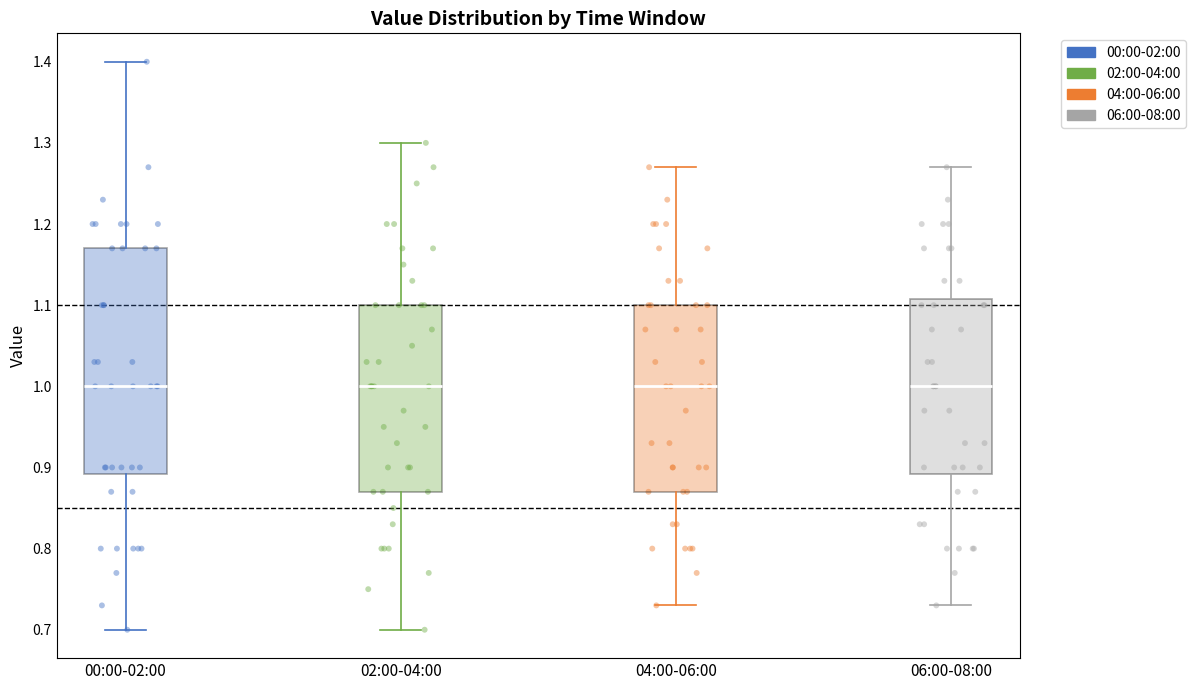

Reading left to right, read every box against the y-axis: the position of its median line, the range the box covers, and the ends of its whiskers. The values are not printed on the chart, so give them approximately, as read against the axis.

00:00-02:00: median 1.00, box 0.89 to 1.17, whiskers 0.70 to 1.40
02:00-04:00: median 1.00, box 0.87 to 1.10, whiskers 0.70 to 1.30
04:00-06:00: median 1.00, box 0.87 to 1.10, whiskers 0.73 to 1.27
06:00-08:00: median 1.00, box 0.89 to 1.11, whiskers 0.73 to 1.27